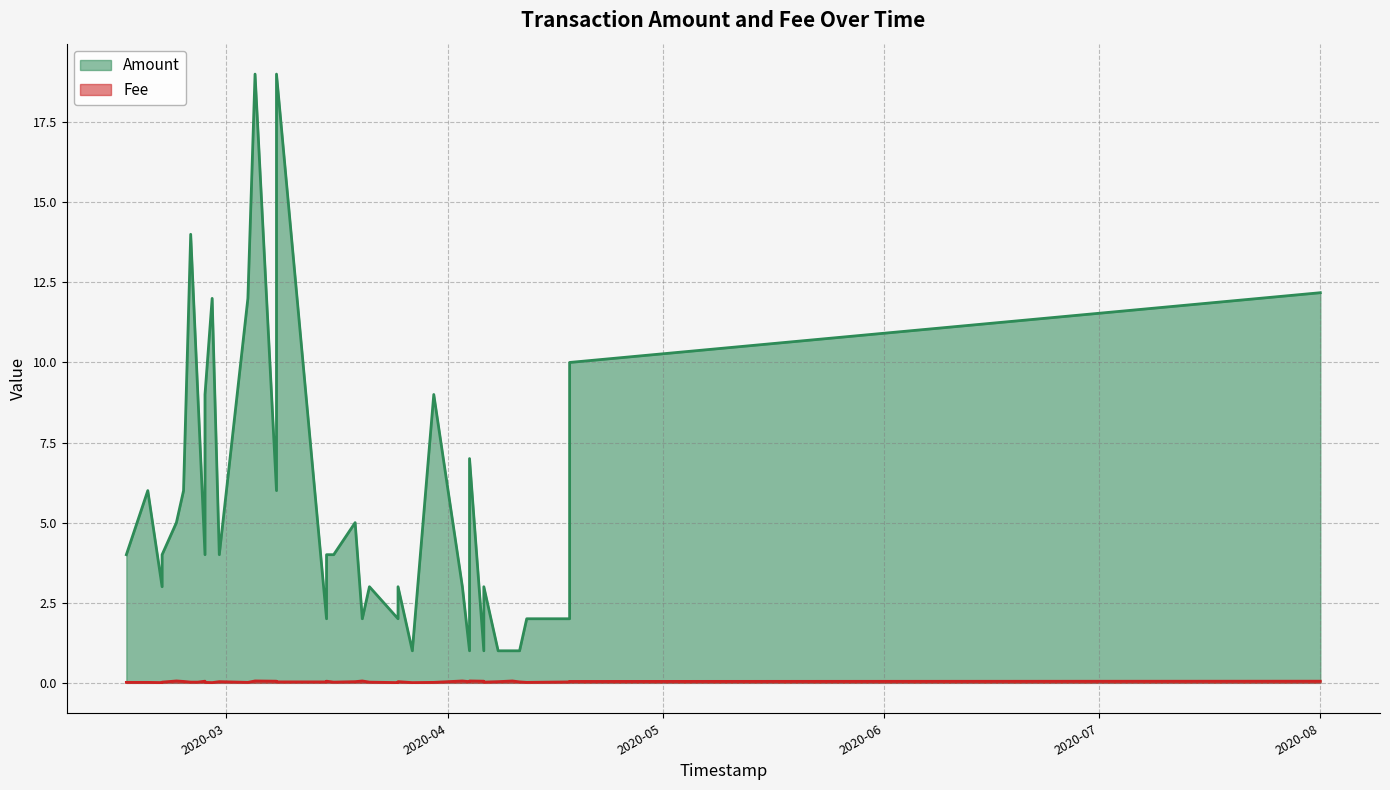

At which category is the sum across all series the highest?

2020-03-05